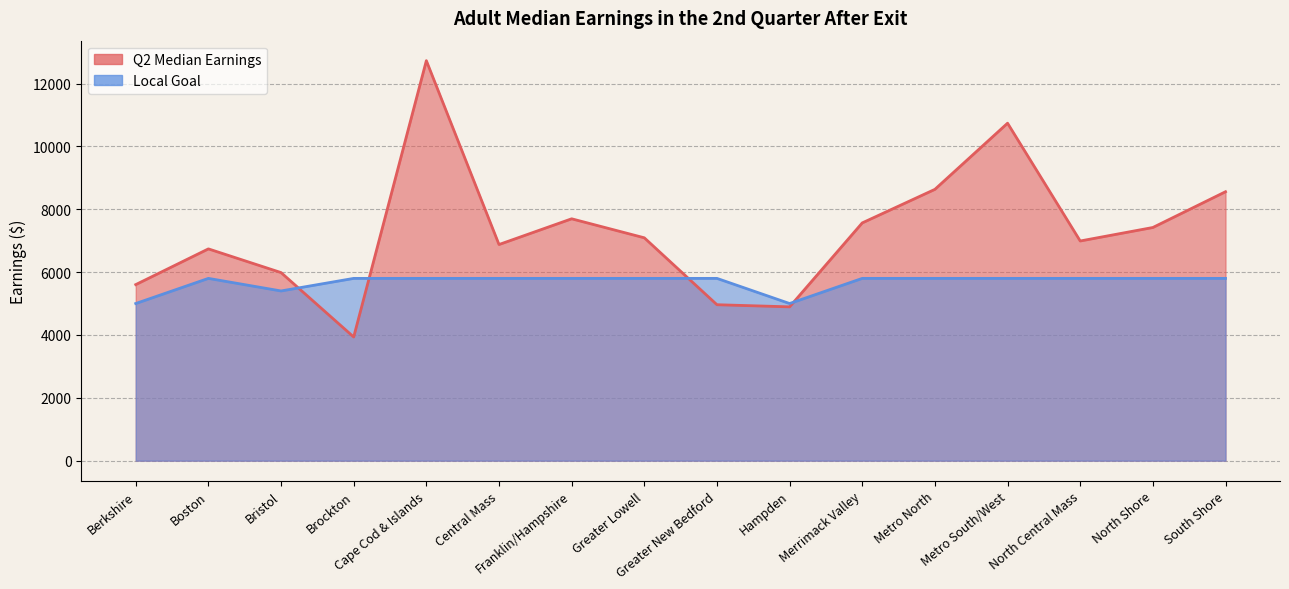

True or false: Q2 Median Earnings and Local Goal intersect in this chart.

True